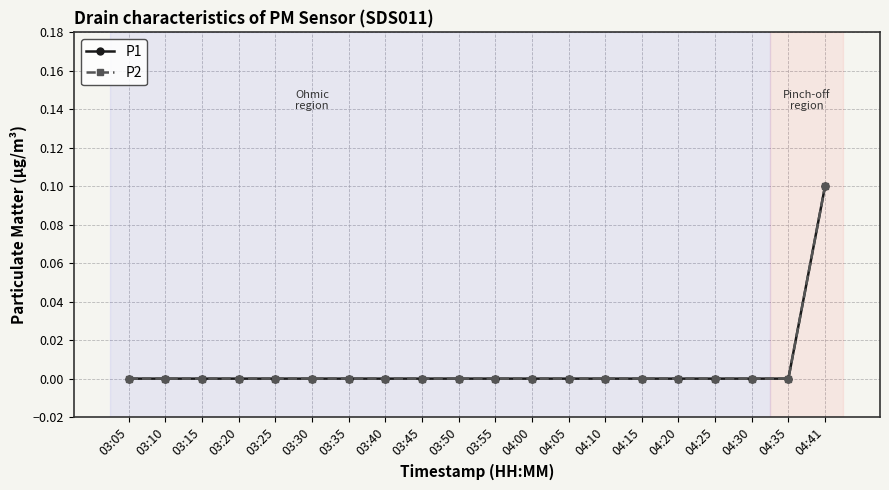

Between 03:15 and 04:41, which is larger?

04:41